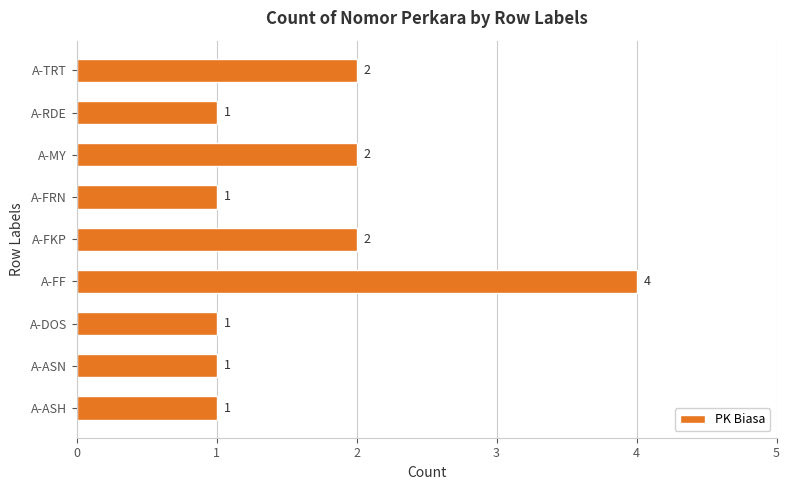

Reading bottom to top, list all the values displayed in this chart.

A-ASH=1	A-ASN=1	A-DOS=1	A-FF=4	A-FKP=2	A-FRN=1	A-MY=2	A-RDE=1	A-TRT=2